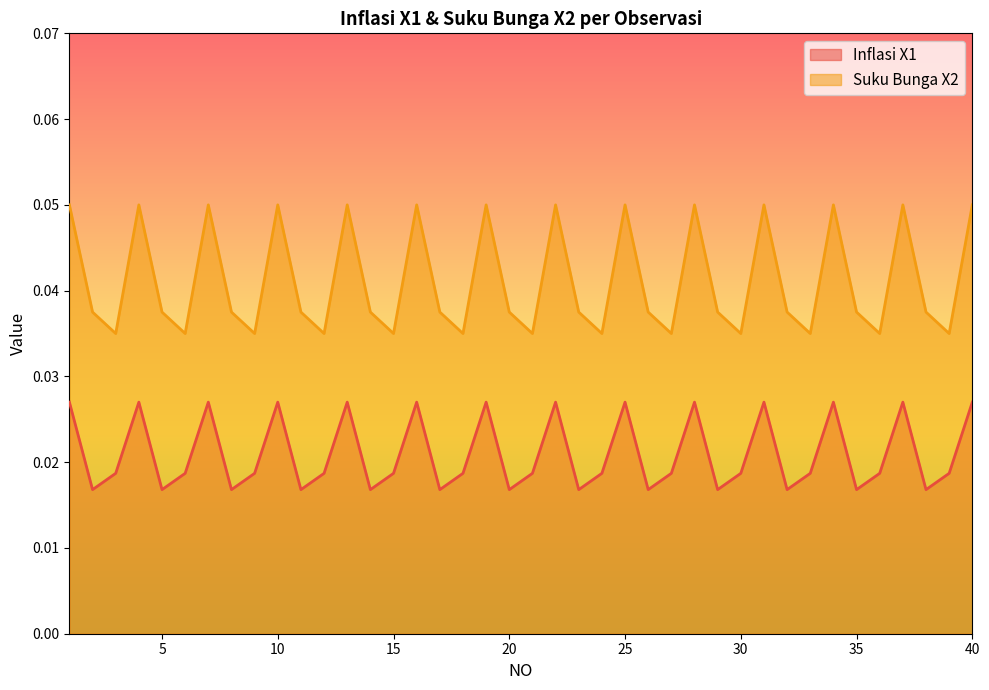

What is the value of the Suku Bunga X2 point at the 19th from the left?

0.1